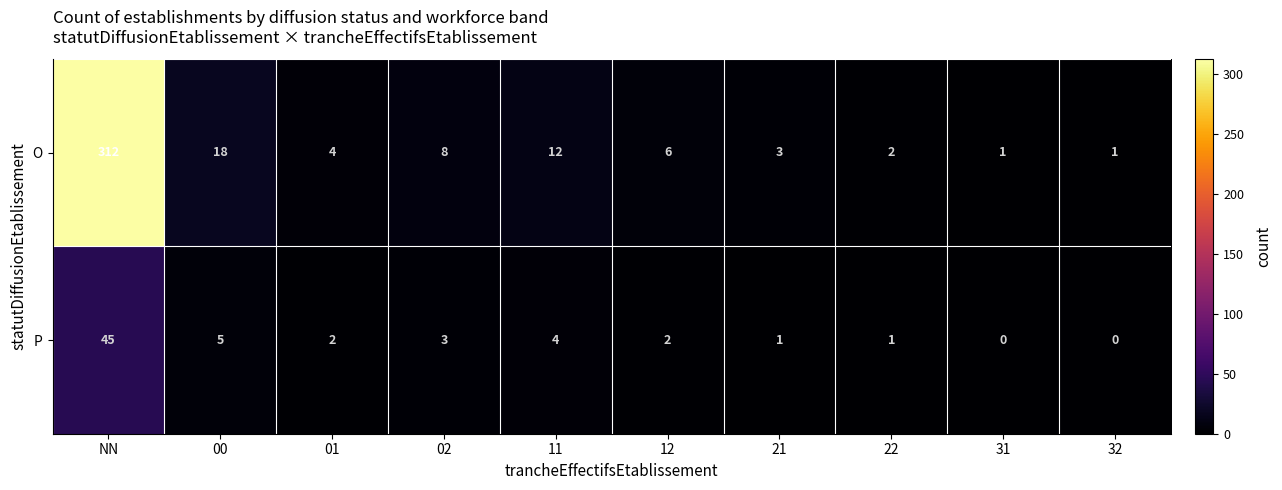

What is the sum of all P values?

63